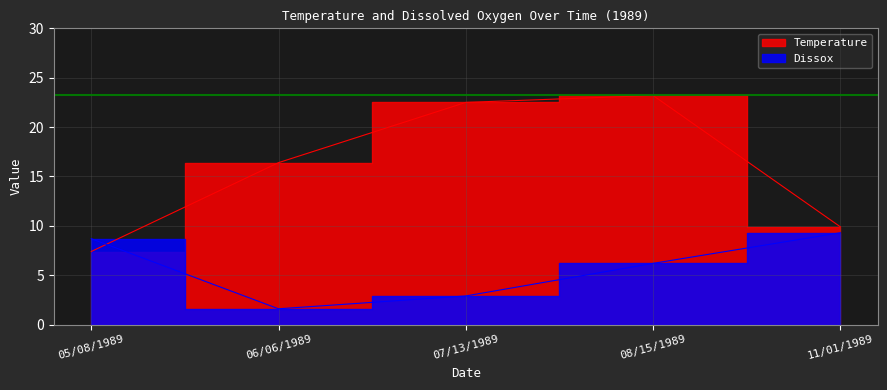

How many distinct data groups are displayed?

2